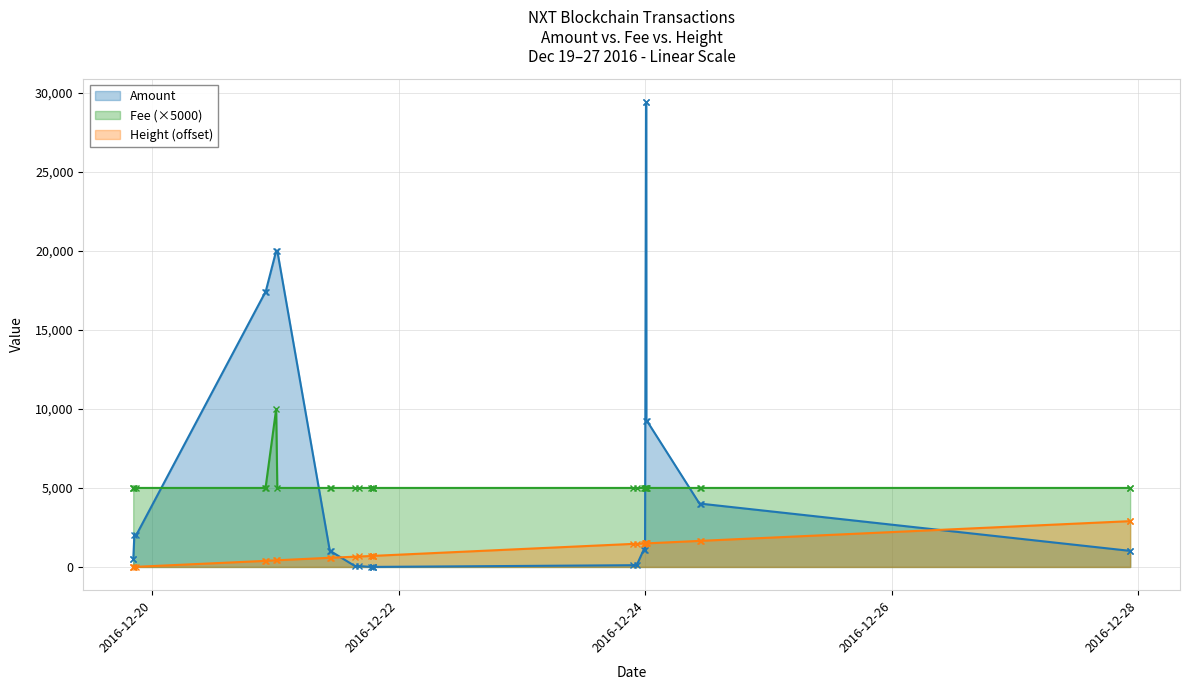

What value does the Height series have at 2016-12-21 18:52:45?

697.0